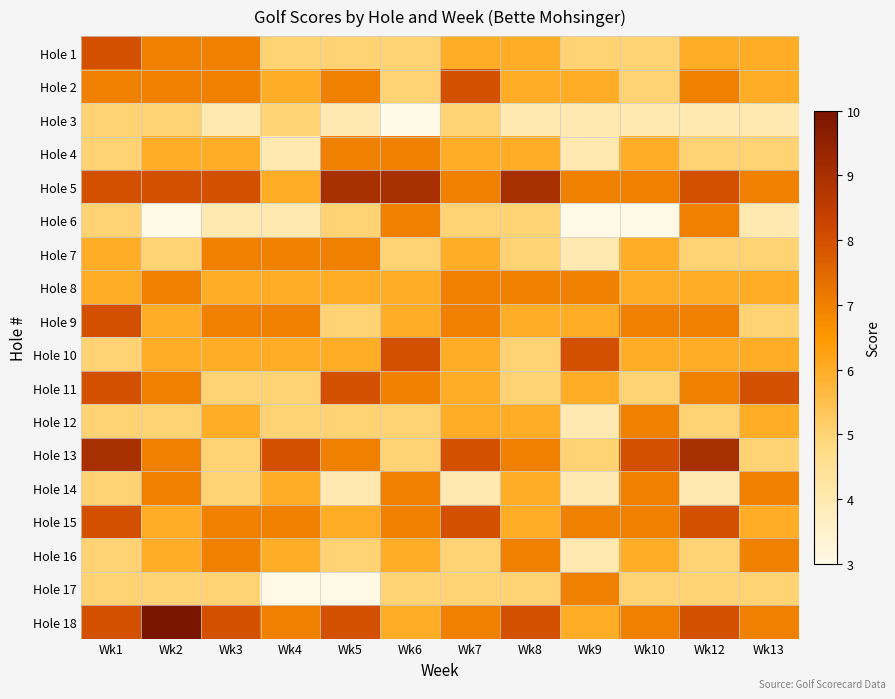

Reading right to left, what are all the values shown in this chart?

Hole 1: Wk13=6	Wk12=6	Wk10=5	Wk9=5	Wk8=6	Wk7=6	Wk6=5	Wk5=5	Wk4=5	Wk3=7	Wk2=7	Wk1=8
Hole 2: Wk13=6	Wk12=7	Wk10=5	Wk9=6	Wk8=6	Wk7=8	Wk6=5	Wk5=7	Wk4=6	Wk3=7	Wk2=7	Wk1=7
Hole 3: Wk13=4	Wk12=4	Wk10=4	Wk9=4	Wk8=4	Wk7=5	Wk6=3	Wk5=4	Wk4=5	Wk3=4	Wk2=5	Wk1=5
Hole 4: Wk13=5	Wk12=5	Wk10=6	Wk9=4	Wk8=6	Wk7=6	Wk6=7	Wk5=7	Wk4=4	Wk3=6	Wk2=6	Wk1=5
Hole 5: Wk13=7	Wk12=8	Wk10=7	Wk9=7	Wk8=9	Wk7=7	Wk6=9	Wk5=9	Wk4=6	Wk3=8	Wk2=8	Wk1=8
Hole 6: Wk13=4	Wk12=7	Wk10=3	Wk9=3	Wk8=5	Wk7=5	Wk6=7	Wk5=5	Wk4=4	Wk3=4	Wk2=3	Wk1=5
Hole 7: Wk13=5	Wk12=5	Wk10=6	Wk9=4	Wk8=5	Wk7=6	Wk6=5	Wk5=7	Wk4=7	Wk3=7	Wk2=5	Wk1=6
Hole 8: Wk13=6	Wk12=6	Wk10=6	Wk9=7	Wk8=7	Wk7=7	Wk6=6	Wk5=6	Wk4=6	Wk3=6	Wk2=7	Wk1=6
Hole 9: Wk13=5	Wk12=7	Wk10=7	Wk9=6	Wk8=6	Wk7=7	Wk6=6	Wk5=5	Wk4=7	Wk3=7	Wk2=6	Wk1=8
Hole 10: Wk13=6	Wk12=6	Wk10=6	Wk9=8	Wk8=5	Wk7=6	Wk6=8	Wk5=6	Wk4=6	Wk3=6	Wk2=6	Wk1=5
Hole 11: Wk13=8	Wk12=7	Wk10=5	Wk9=6	Wk8=5	Wk7=6	Wk6=7	Wk5=8	Wk4=5	Wk3=5	Wk2=7	Wk1=8
Hole 12: Wk13=6	Wk12=5	Wk10=7	Wk9=4	Wk8=6	Wk7=6	Wk6=5	Wk5=5	Wk4=5	Wk3=6	Wk2=5	Wk1=5
Hole 13: Wk13=5	Wk12=9	Wk10=8	Wk9=5	Wk8=7	Wk7=8	Wk6=5	Wk5=7	Wk4=8	Wk3=5	Wk2=7	Wk1=9
Hole 14: Wk13=7	Wk12=4	Wk10=7	Wk9=4	Wk8=6	Wk7=4	Wk6=7	Wk5=4	Wk4=6	Wk3=5	Wk2=7	Wk1=5
Hole 15: Wk13=6	Wk12=8	Wk10=7	Wk9=7	Wk8=6	Wk7=8	Wk6=7	Wk5=6	Wk4=7	Wk3=7	Wk2=6	Wk1=8
Hole 16: Wk13=7	Wk12=5	Wk10=6	Wk9=4	Wk8=7	Wk7=5	Wk6=6	Wk5=5	Wk4=6	Wk3=7	Wk2=6	Wk1=5
Hole 17: Wk13=5	Wk12=5	Wk10=5	Wk9=7	Wk8=5	Wk7=5	Wk6=5	Wk5=3	Wk4=3	Wk3=5	Wk2=5	Wk1=5
Hole 18: Wk13=7	Wk12=8	Wk10=7	Wk9=6	Wk8=8	Wk7=7	Wk6=6	Wk5=8	Wk4=7	Wk3=8	Wk2=10	Wk1=8